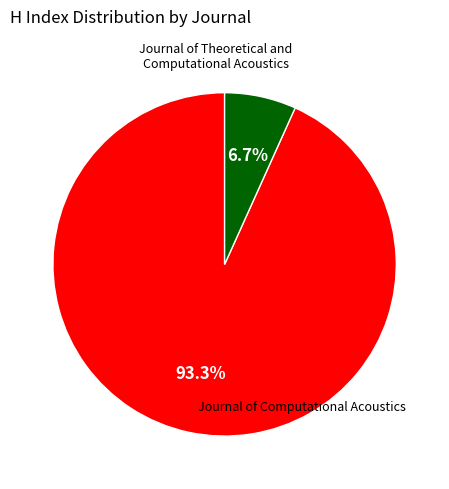

Does any single category account for the majority?

Yes